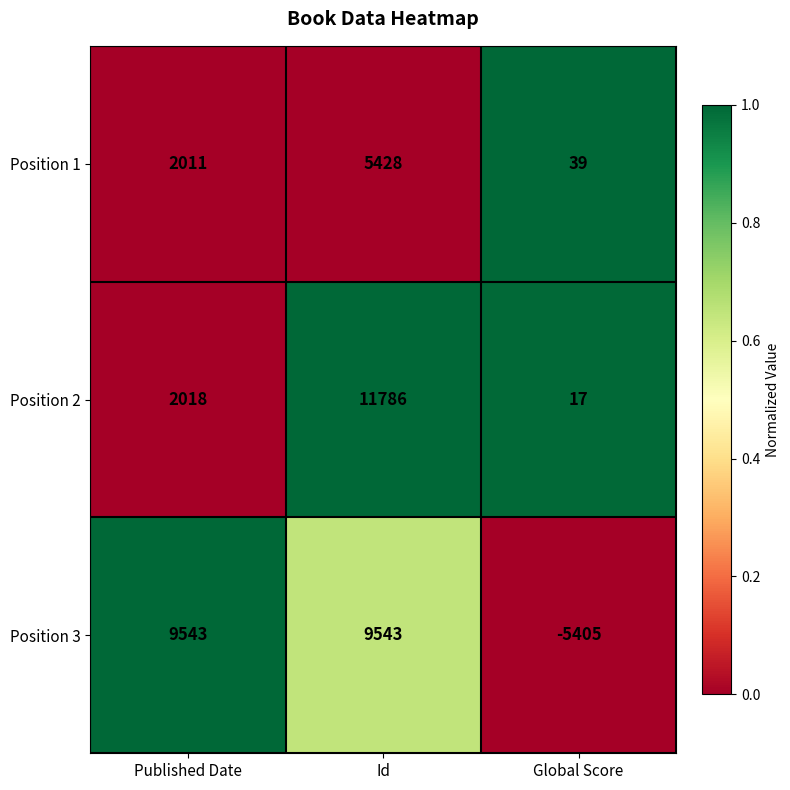

At which category does the chart reach its minimum across all series?

Global Score